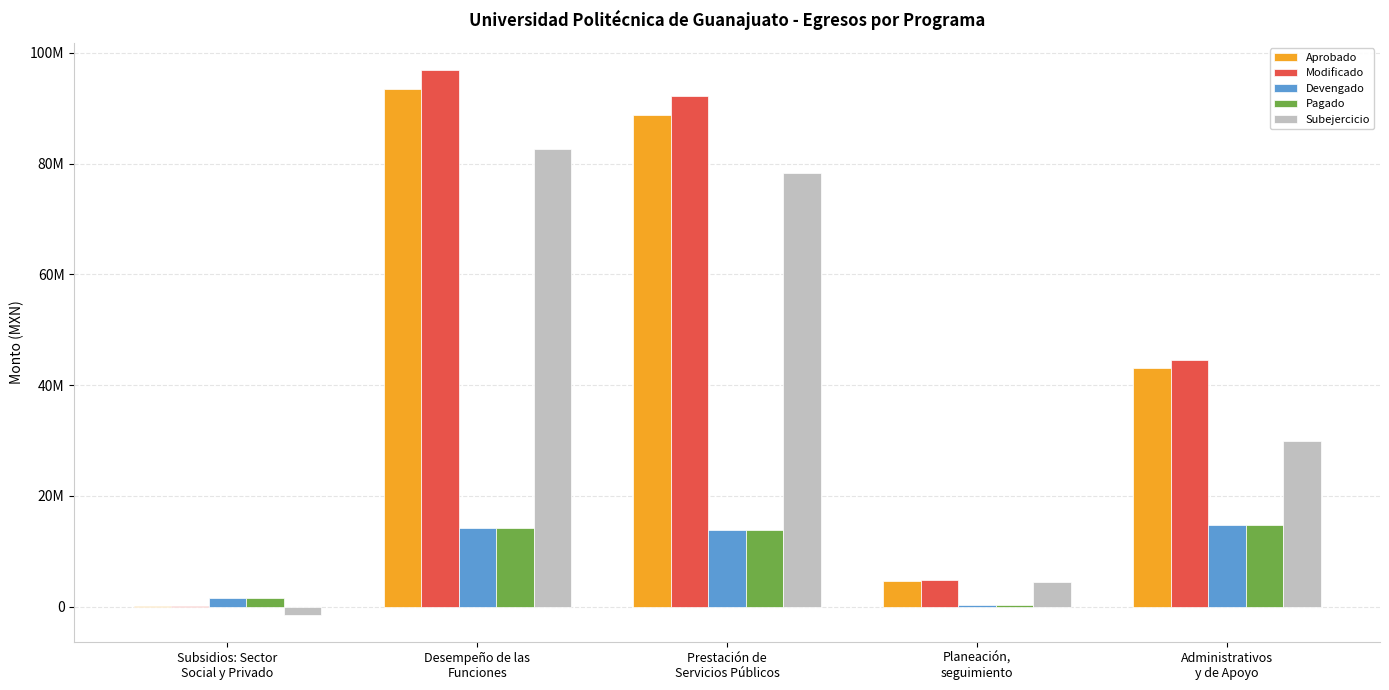

At Desempeño de las
Funciones, list the series in order from smallest to largest.

Devengado, Pagado, Subejercicio, Aprobado, Modificado